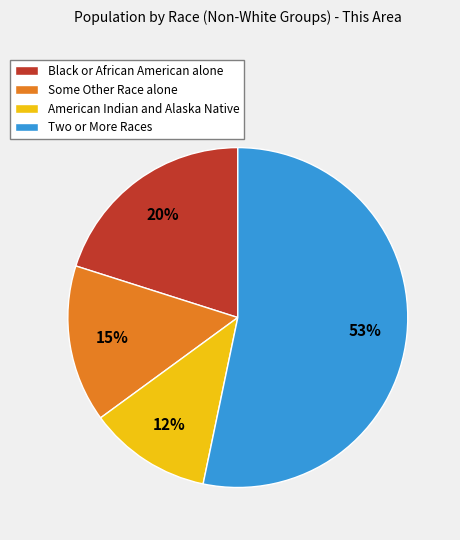

Which has a higher value, Some Other Race alone or Two or More Races?

Two or More Races